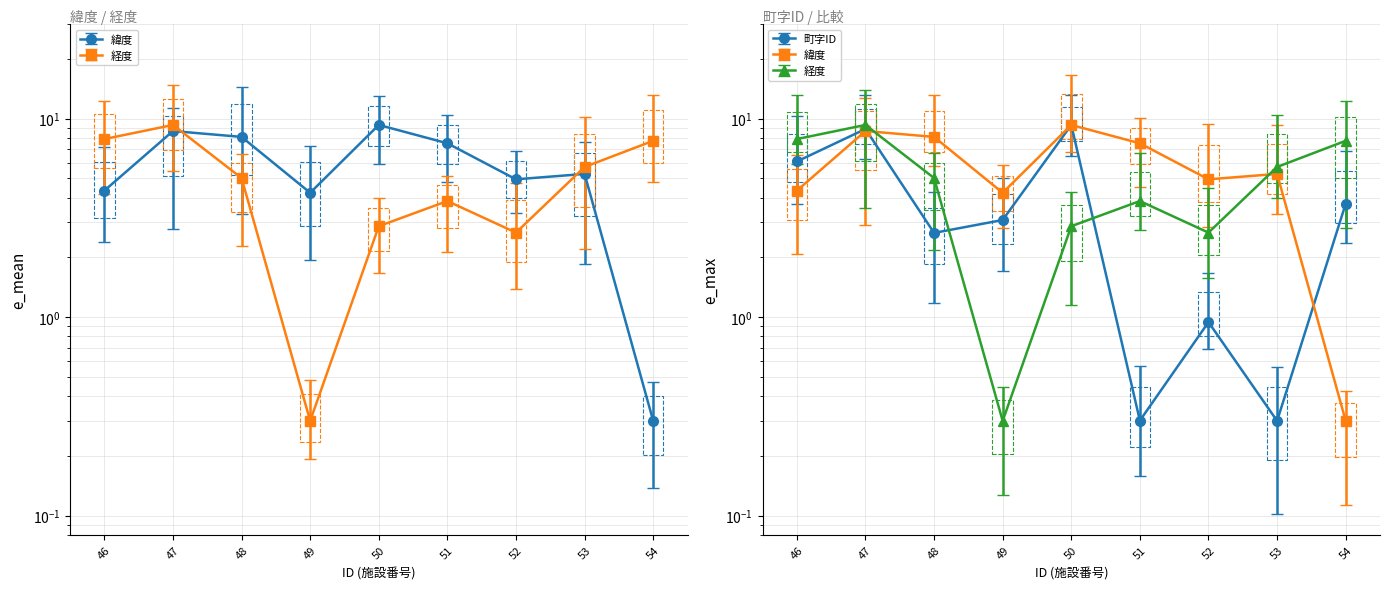

The value of 緯度 at 49 is 4.2. True or false?

True